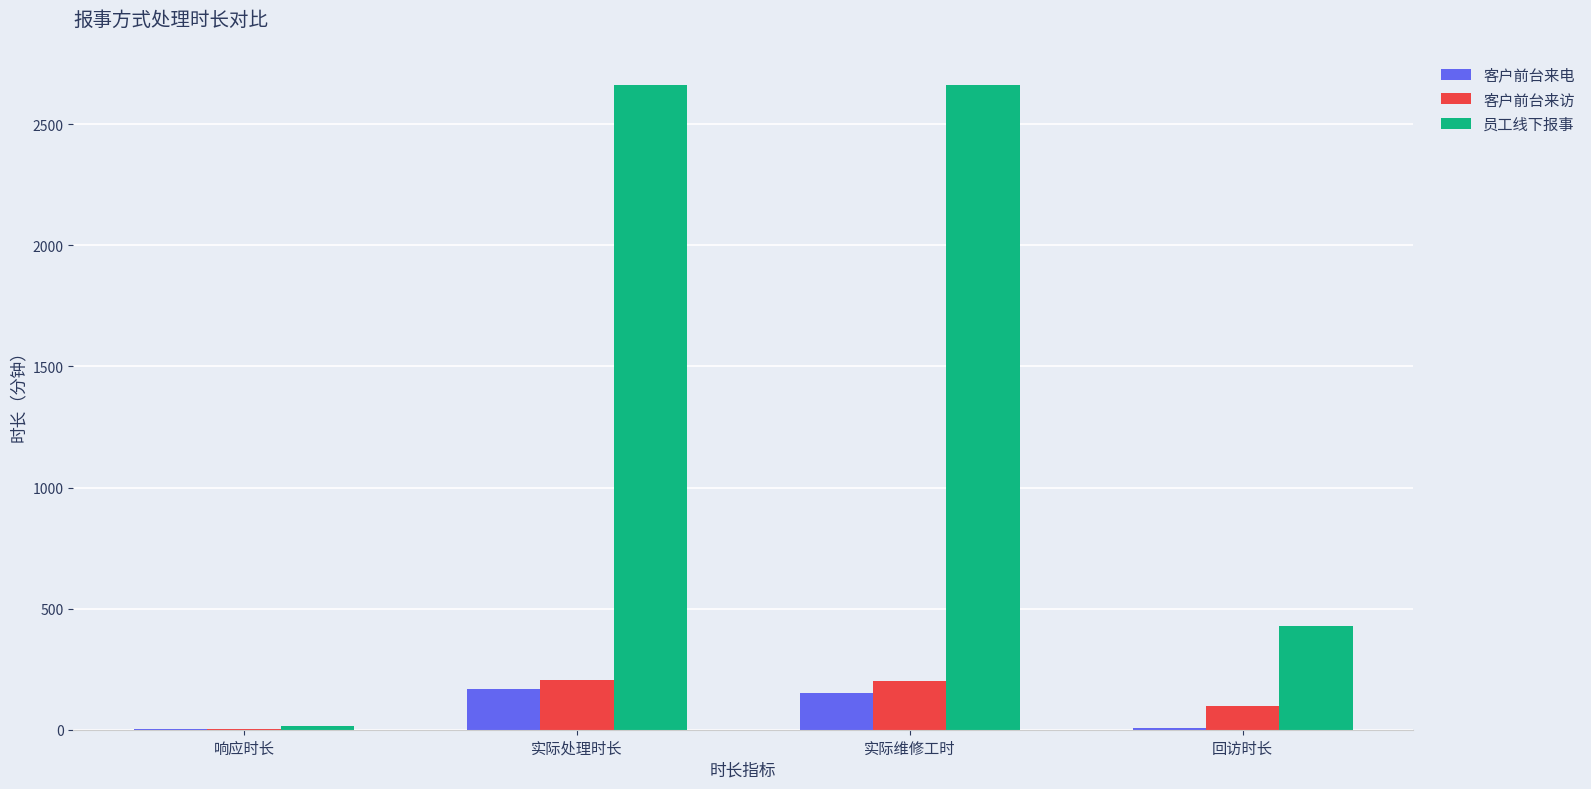

Is the value of 员工线下报事 at 实际维修工时 greater than the value of 客户前台来电 at 实际处理时长?

Yes